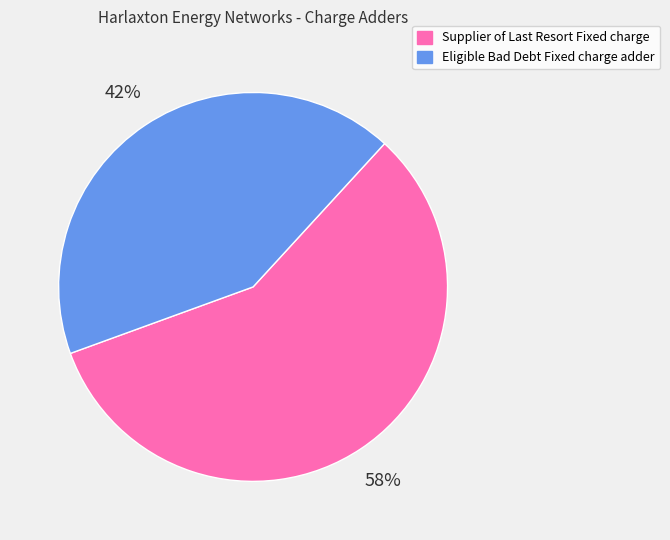

Which category has the biggest portion of the pie?

Supplier of Last Resort Fixed charge